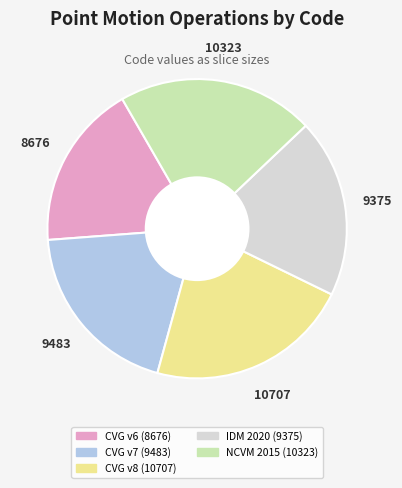

Is there a majority slice in this chart?

No